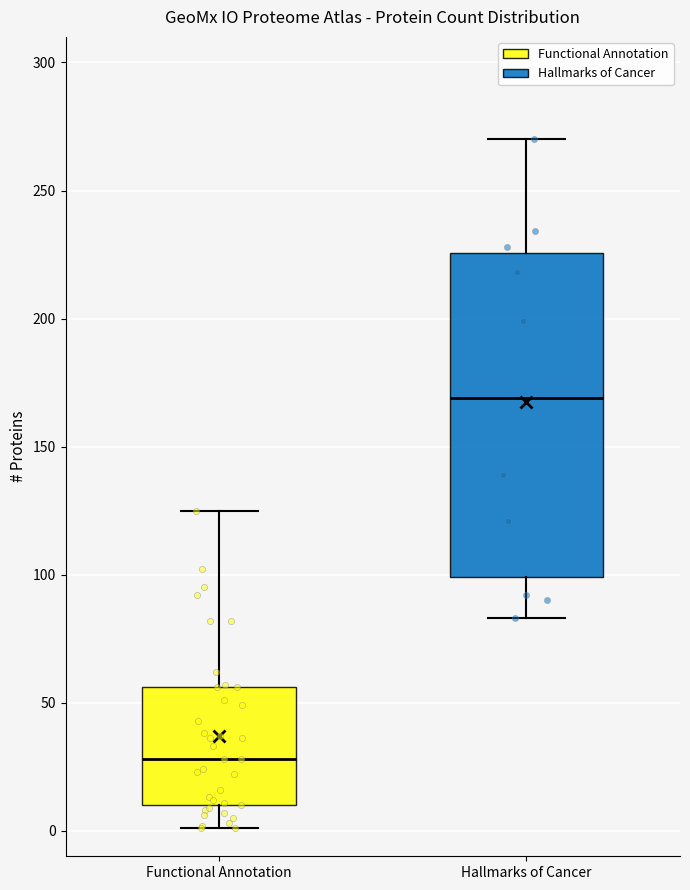

Comparing the boxes themselves (not the whiskers), which one is the tallest?

Hallmarks of Cancer